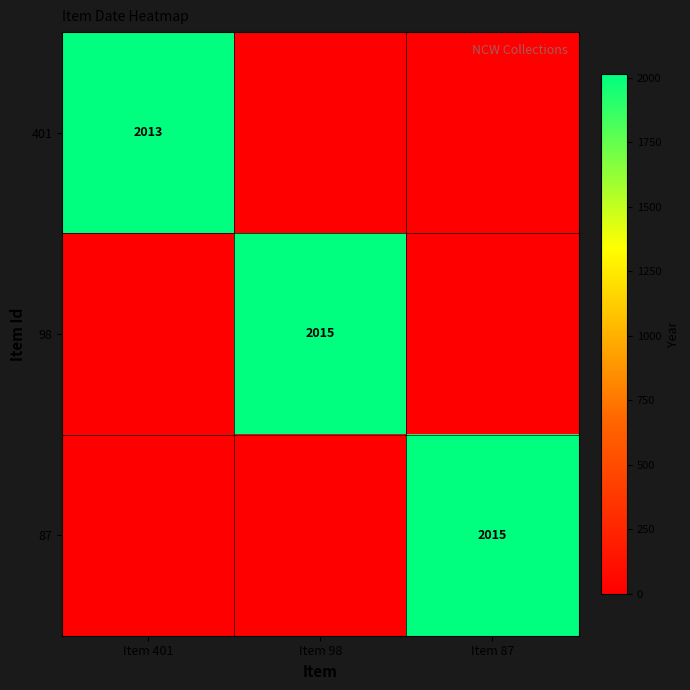

Is it true that 98 equals 3161 at Item 98?

False